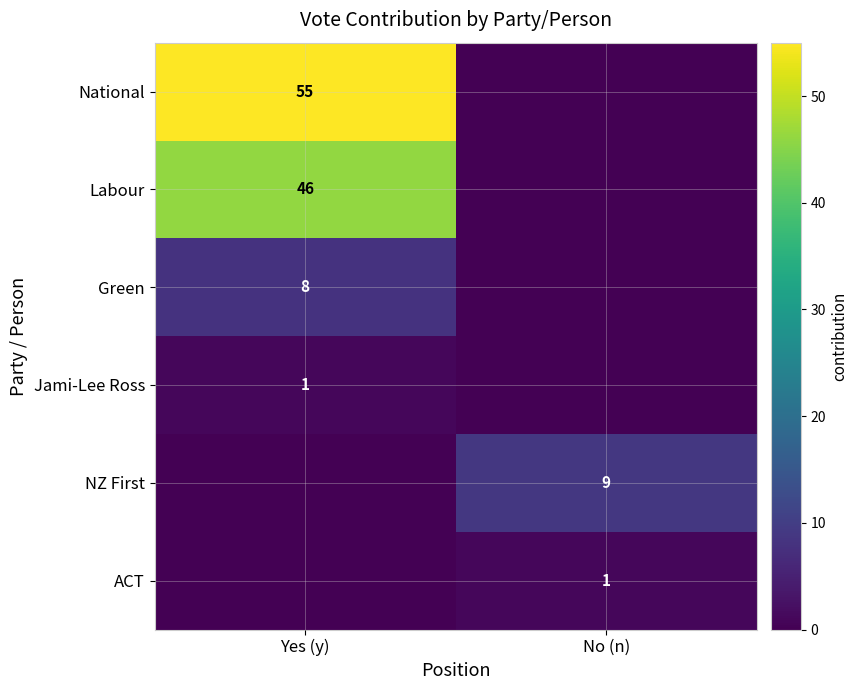

The Green series shows 13 at Yes (y). True or false?

False